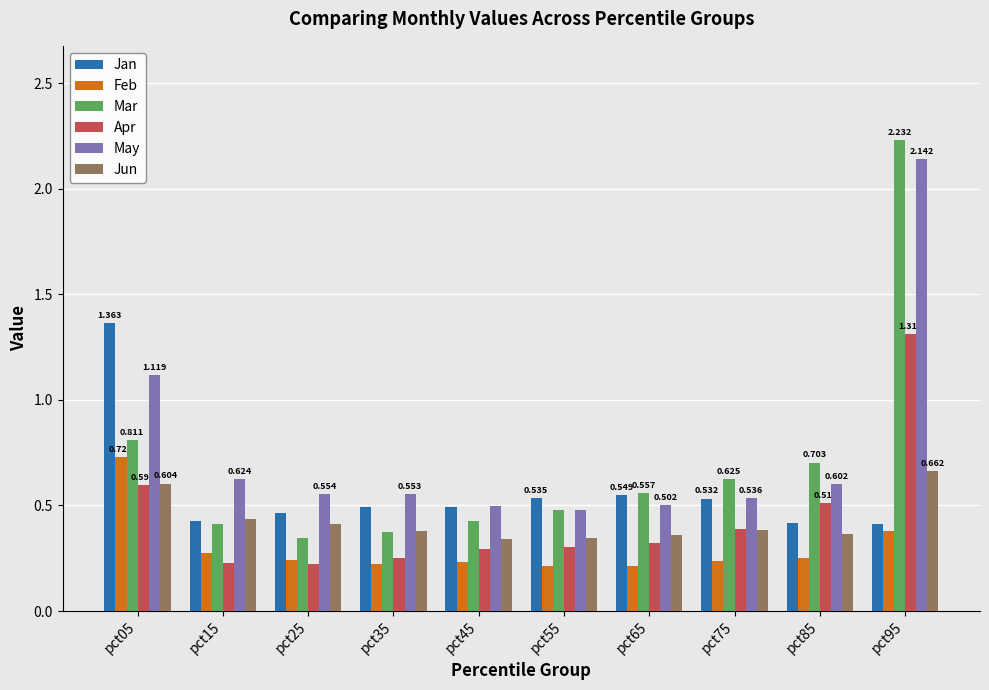

The Jun series shows 0.3 at pct55. True or false?

True